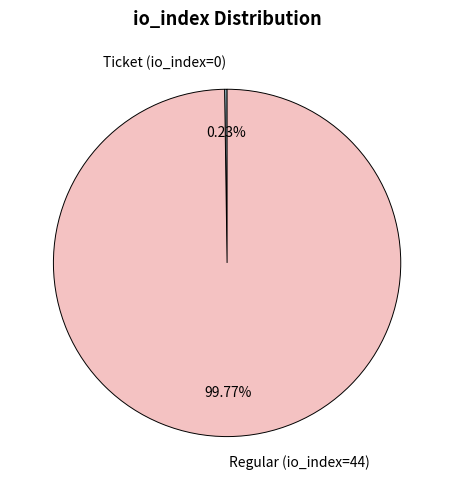

What is the largest slice in the pie chart?

Regular (io_index=44)